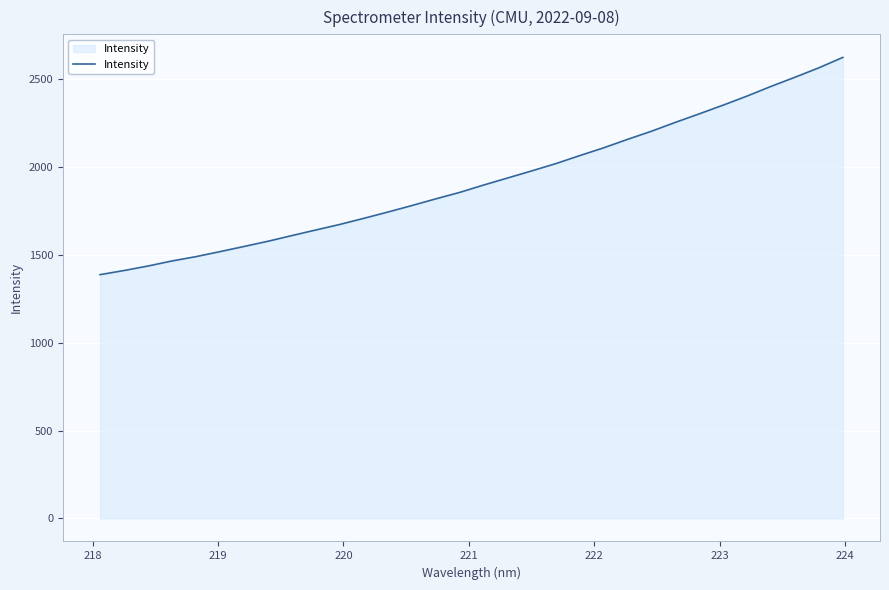

What is the difference between the maximum and minimum values?

1236.3